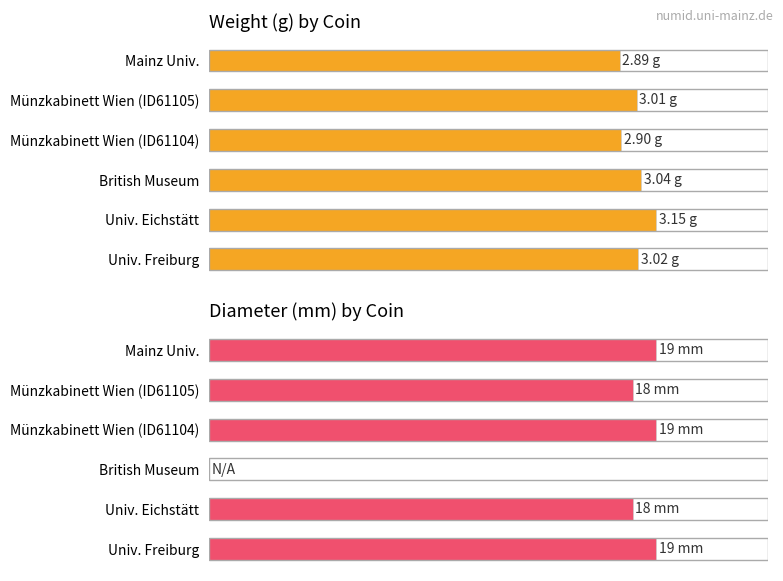

The diameter series shows 7.2 at Münzkabinett Wien (ID61105). True or false?

False